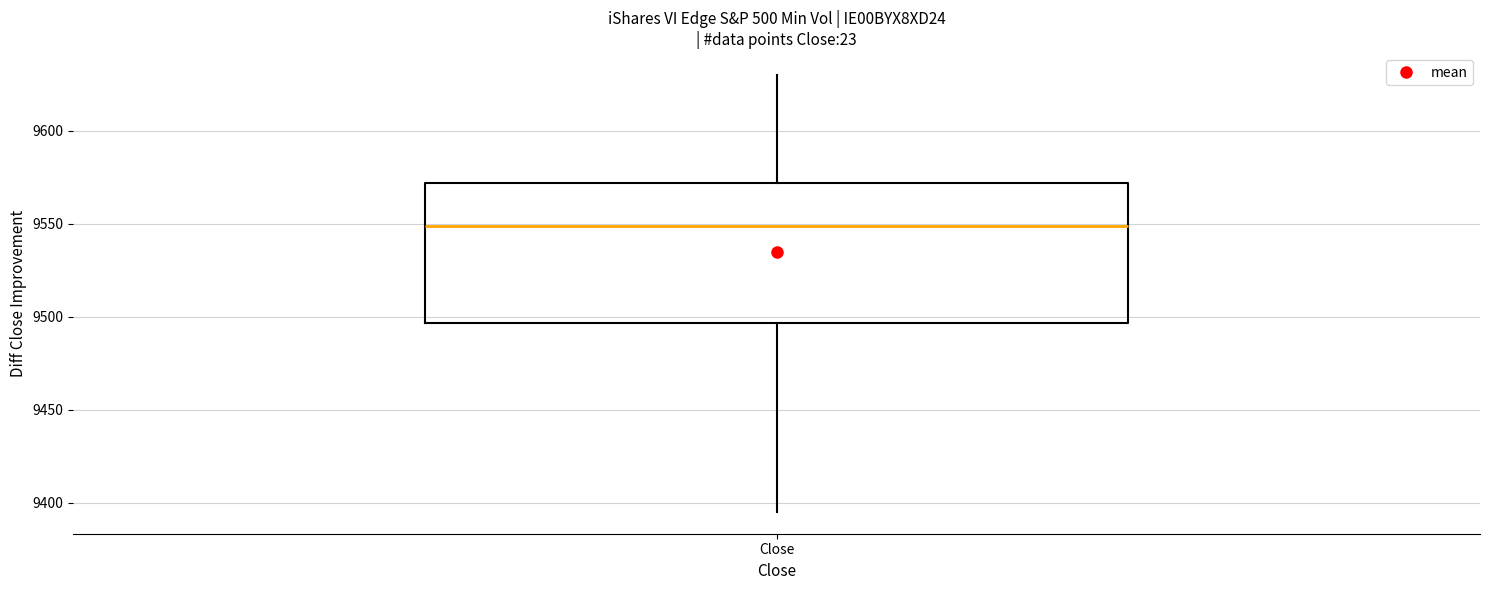

Transcribe this box plot: give where the median line is, the range the box spans, and where the two whiskers end, as read against the y-axis. The values are not printed on the chart, so give them approximately, as read against the axis.

median 9550, box 9495 to 9570, whiskers 9395 to 9630